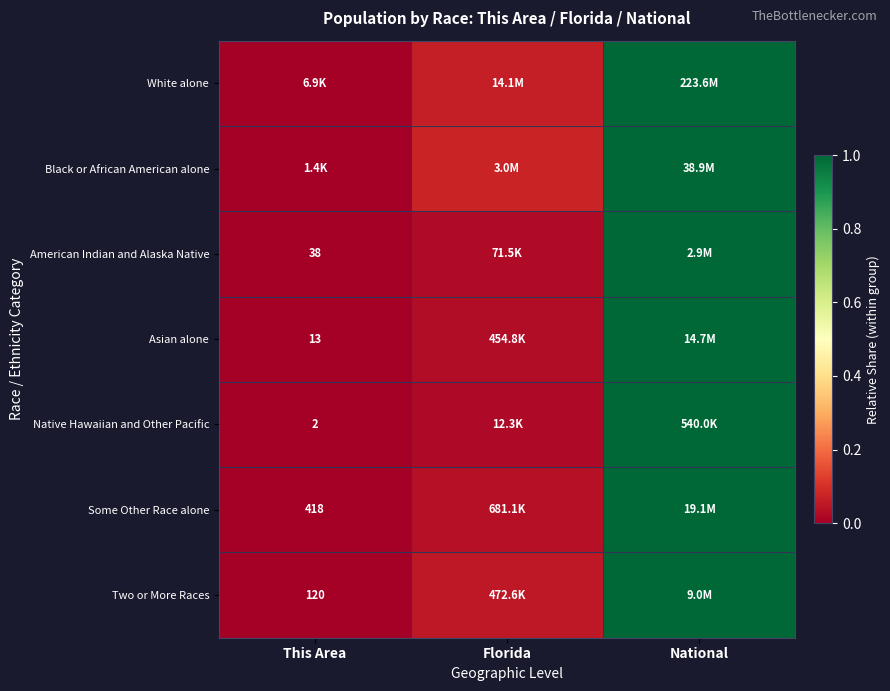

Is it true that American Indian and Alaska Native equals 0.0 at Florida?

False